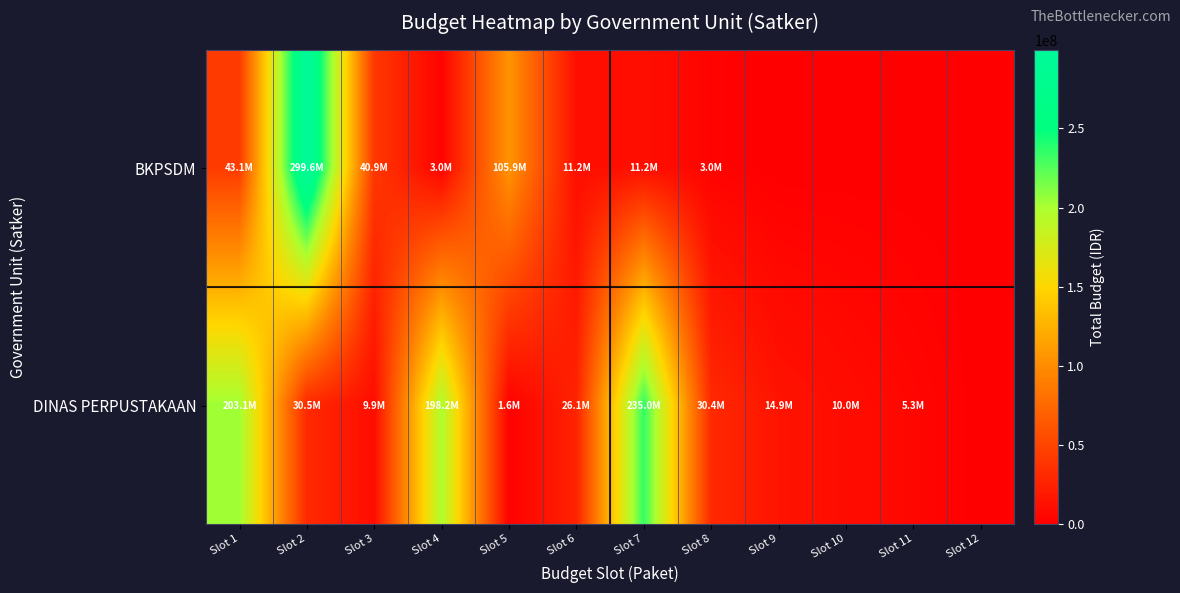

At which category does the chart reach its minimum across all series?

Slot 9